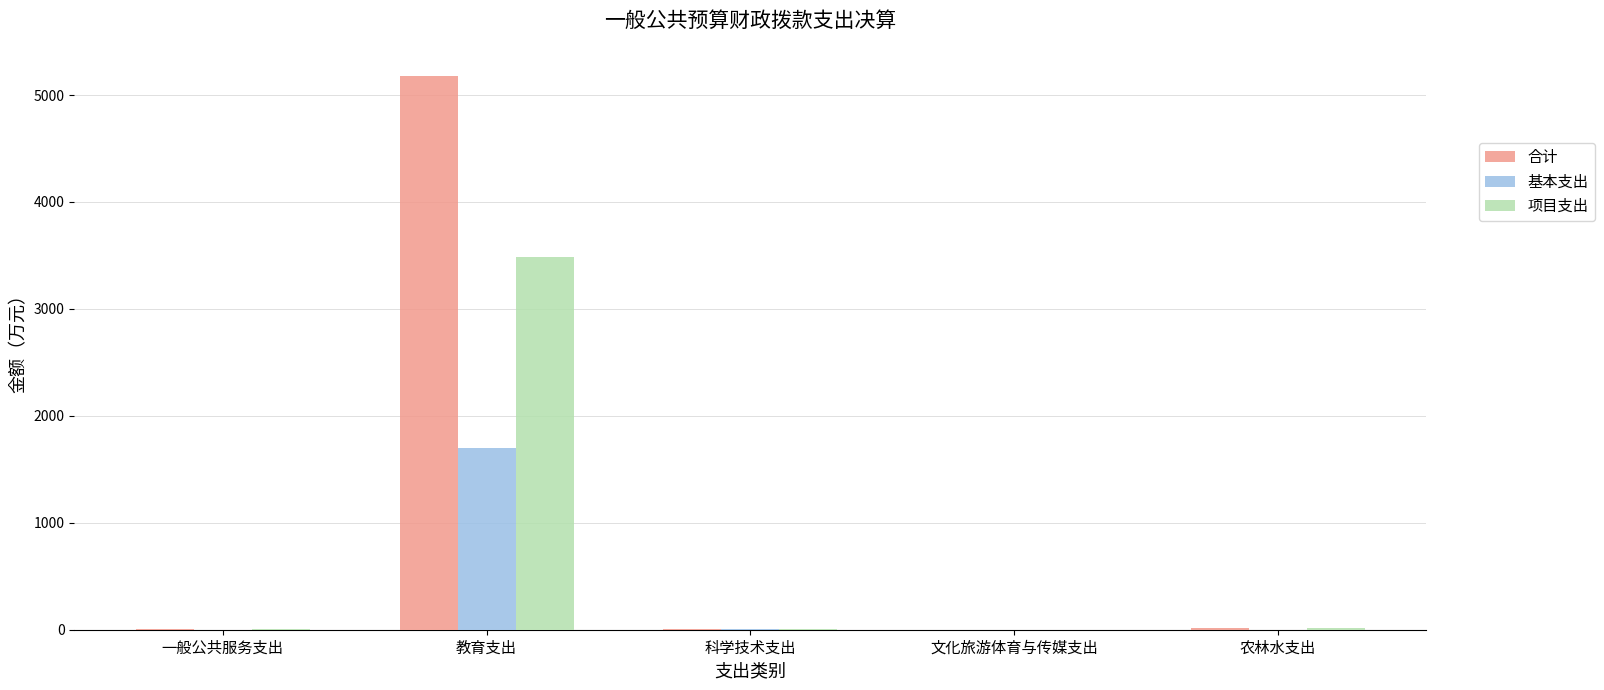

How many distinct data groups are displayed?

3